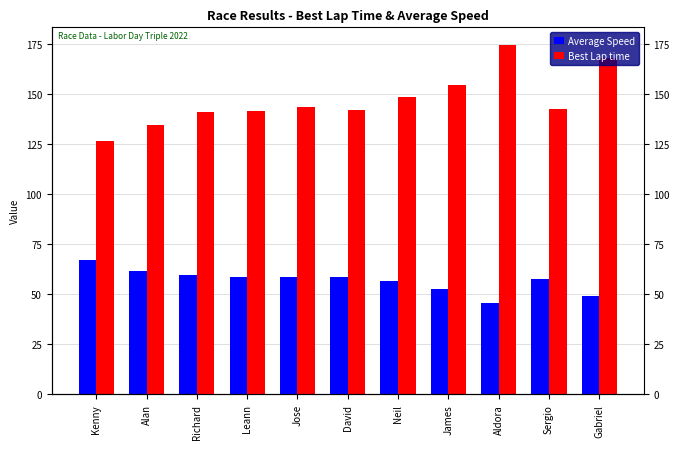

What is the label of the 6th bar from the right?

David